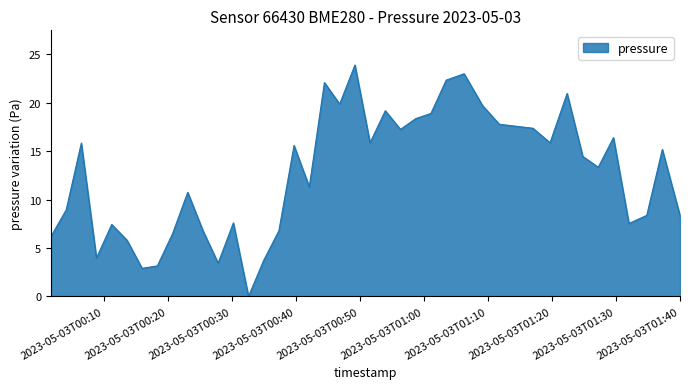

What is the difference between the maximum and minimum values?

23.9